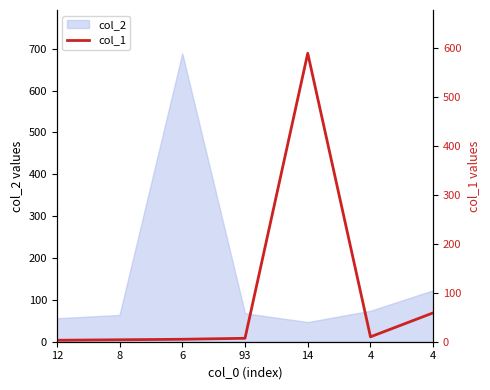

List the labels in order of value, smallest first.

12, 8, 6, 93, 4, 4, 14